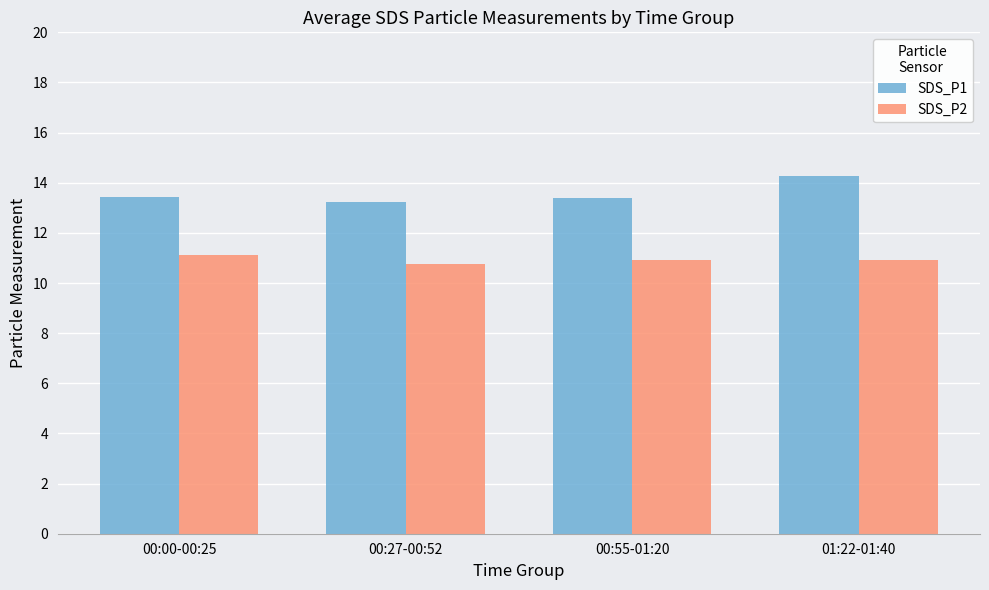

Does the chart contain any negative values?

No